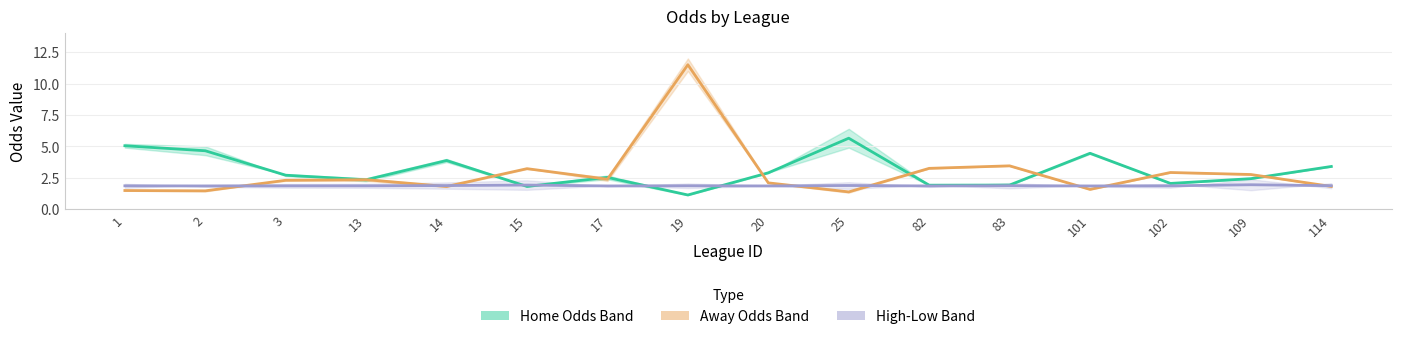

Reading left to right, transcribe all the data shown in this chart.

Home Odds (mid): 5.1	4.7	2.7	2.3	3.9	1.8	2.5	1.1	2.9	5.7	1.9	1.9	4.5	2.0	2.4	3.4
Away Odds (mid): 1.5	1.5	2.3	2.4	1.8	3.2	2.4	11.5	2.1	1.4	3.2	3.5	1.6	2.9	2.8	1.8
High-Low (mid): 1.9	1.9	1.9	1.9	1.9	1.9	1.9	1.9	1.9	1.9	1.9	1.9	1.9	1.9	1.9	1.9